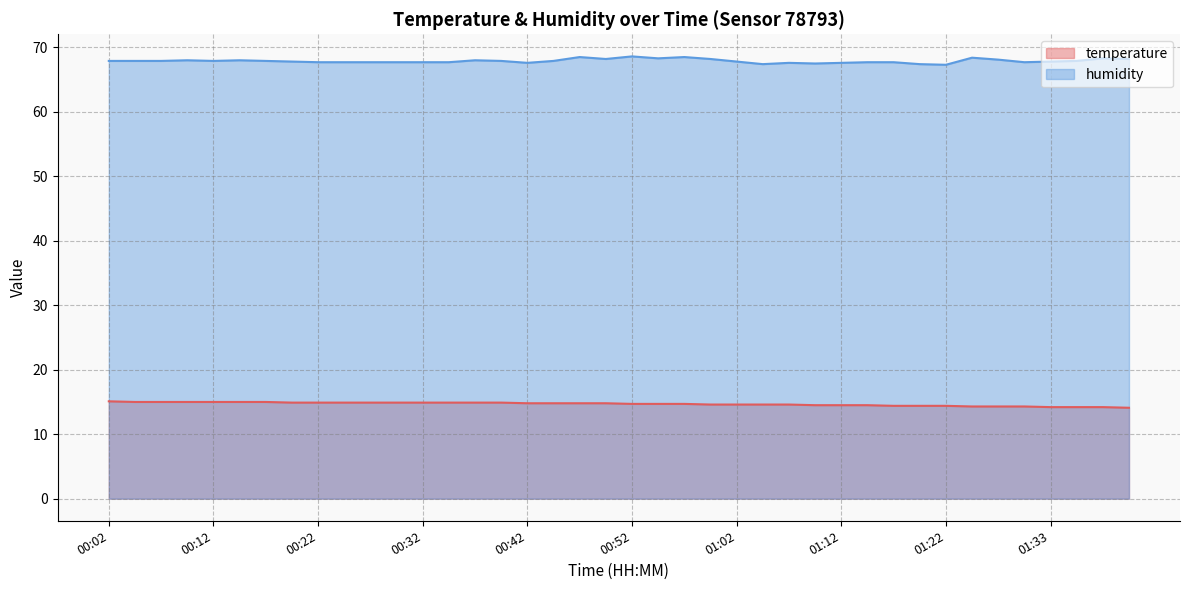

Which series has the largest total across all categories?

humidity